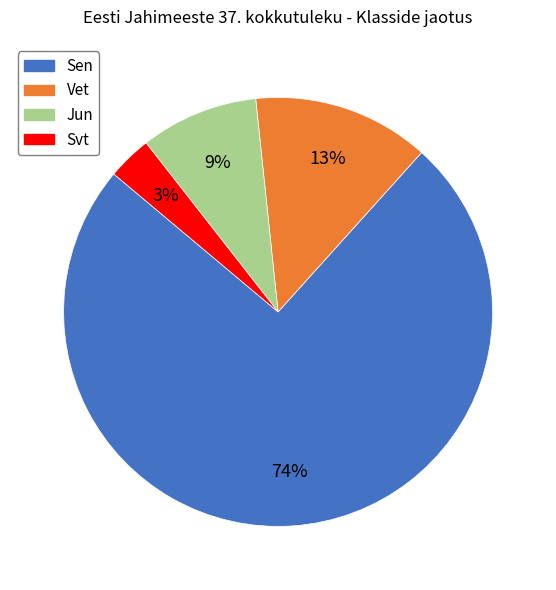

To the nearest percent, what is the combined percentage of Svt and Jun?

12%